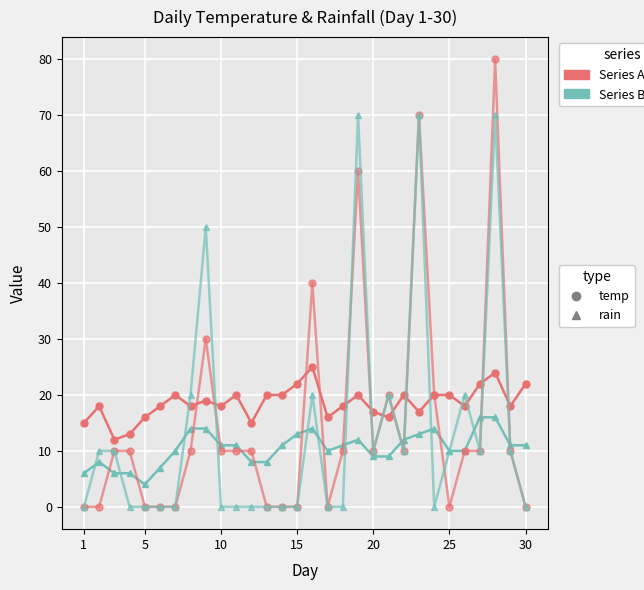

Count the number of data series in this chart.

4